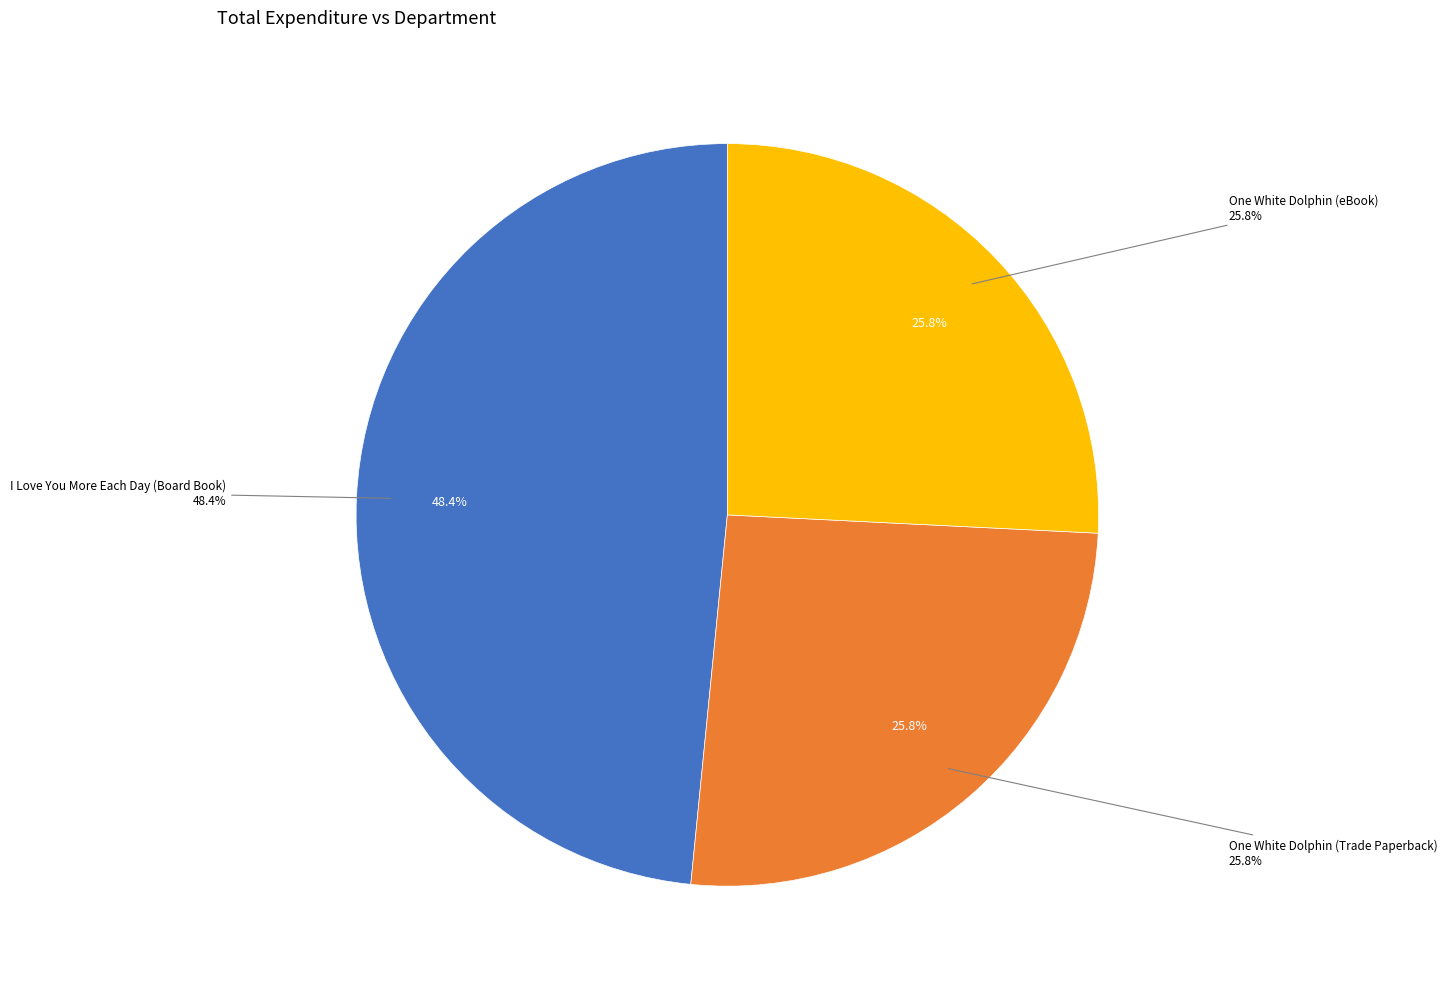

To the nearest percent, what is the difference between the largest and smallest slice percentages?

23%